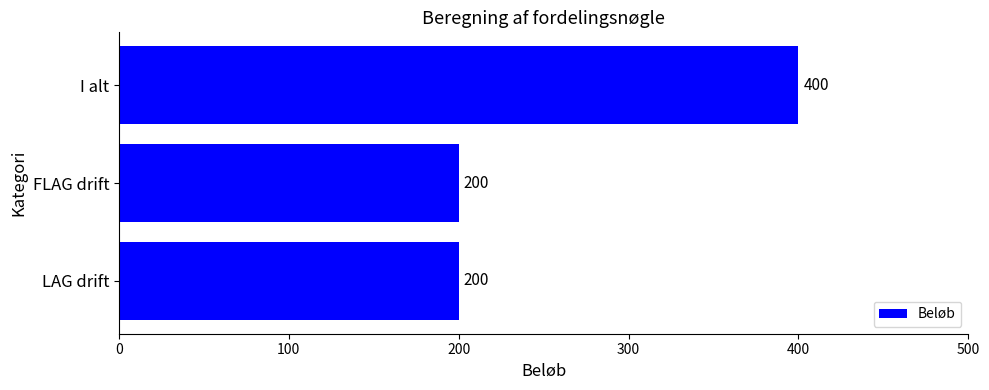

Read the value at FLAG drift.

200